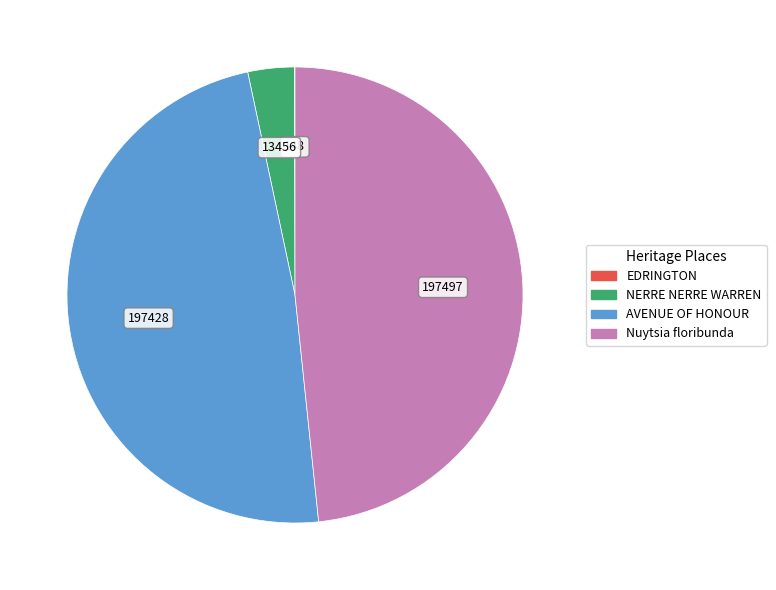

Between Nuytsia floribunda and NERRE NERRE WARREN, which is larger?

Nuytsia floribunda